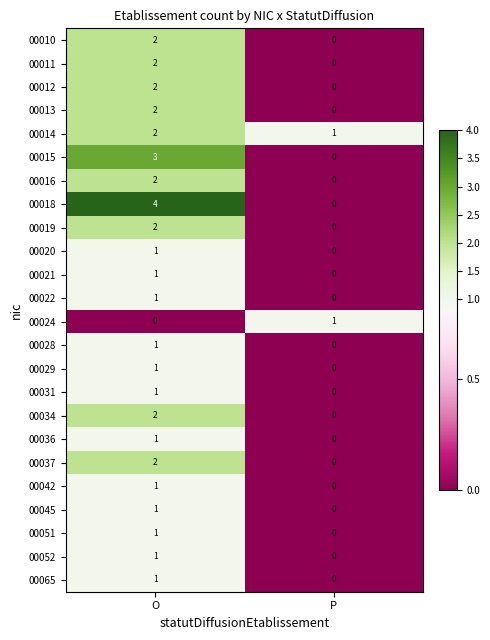

At which label is 00042 closest to 0?

P